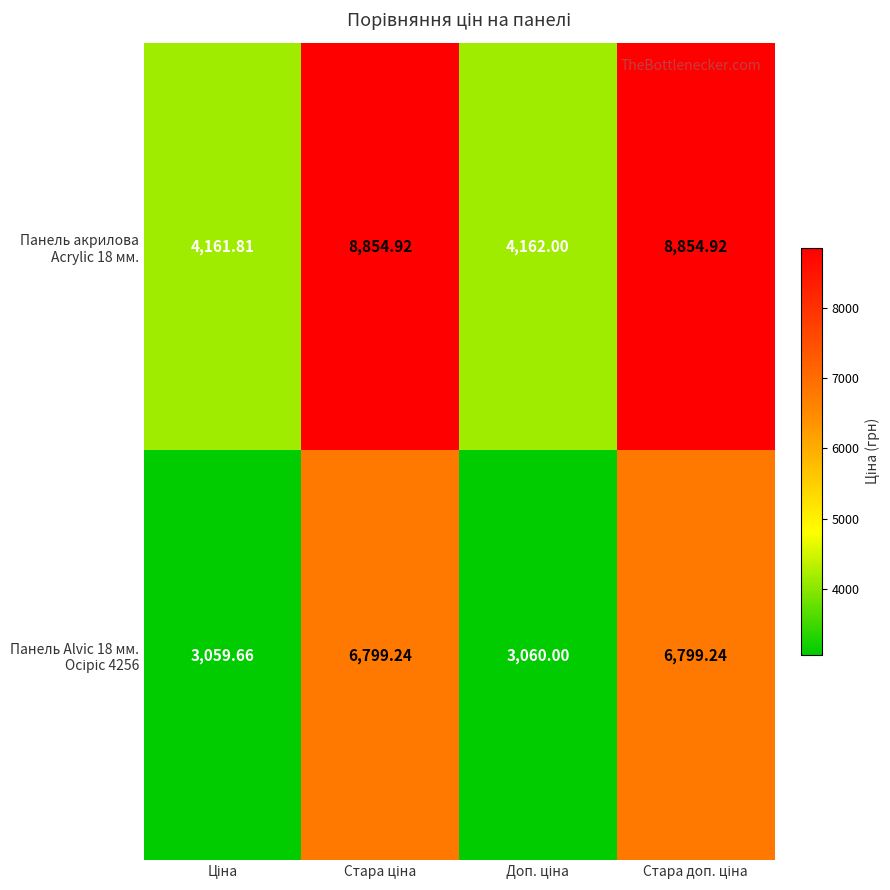

How many data points does each series have?

4